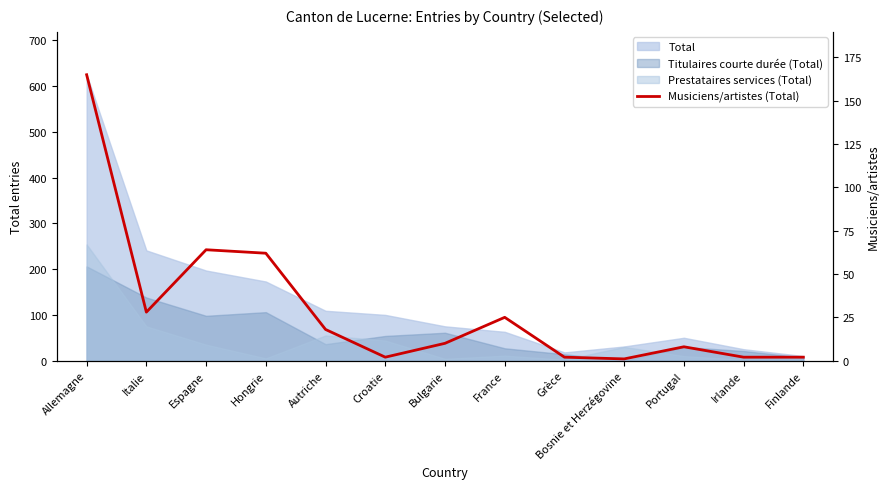

What is the greatest value displayed?

165